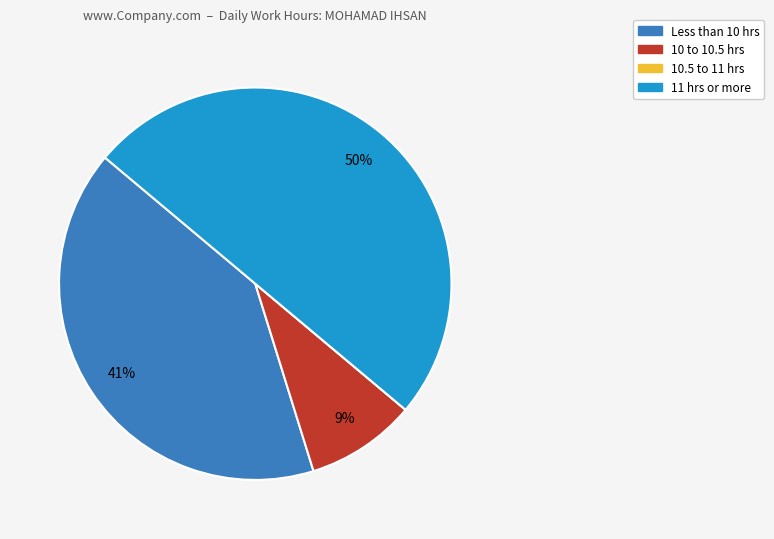

What is the ratio of the value at Less than 10 hrs to the value at 11 hrs or more?

0.8